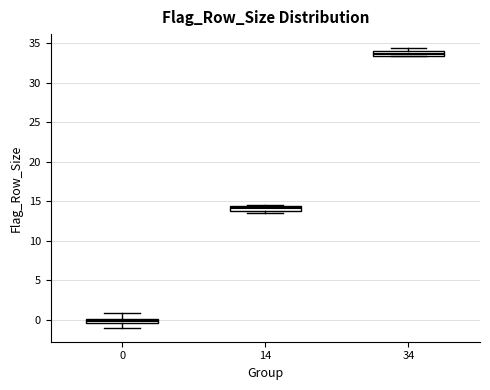

Which box has the lowest median line?

0